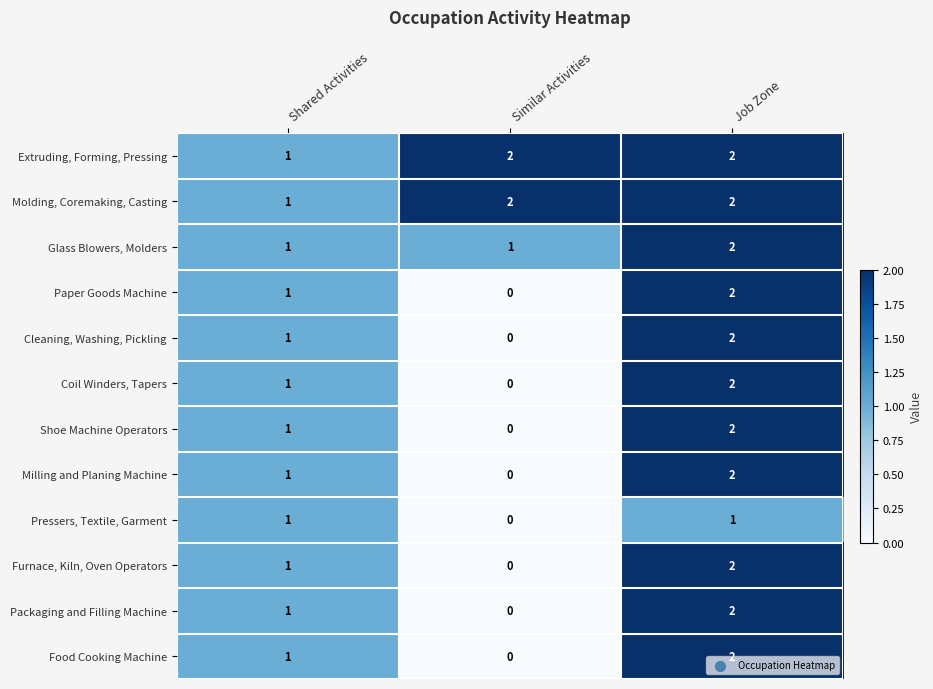

At which label does Food Cooking Machine reach its minimum?

Similar Activities